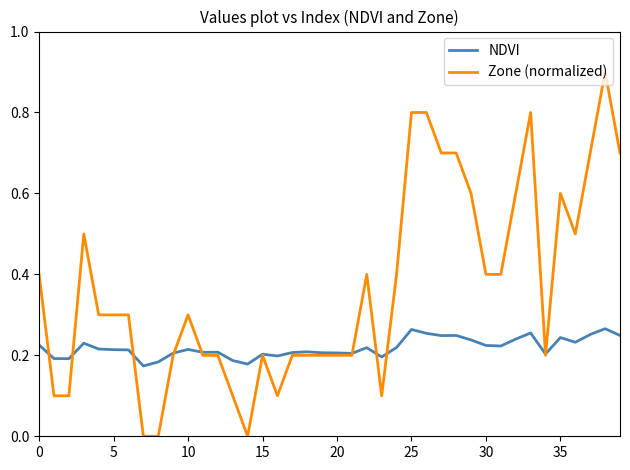

Which series has the largest range (max minus min)?

Zone (normalized)